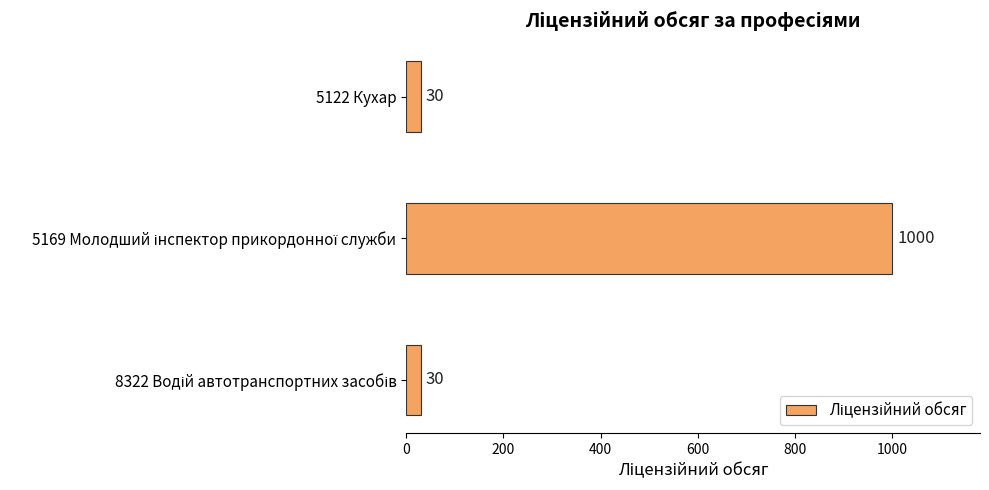

What is the greatest value displayed?

1000